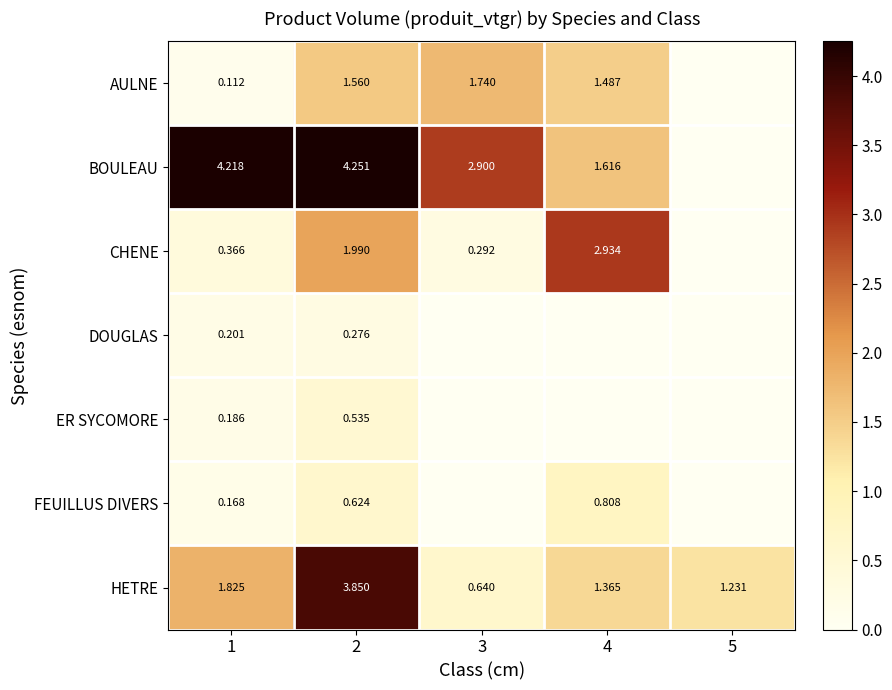

At 1, list the series in order from largest to smallest.

BOULEAU, HETRE, CHENE, DOUGLAS, ER SYCOMORE, FEUILLUS DIVERS, AULNE